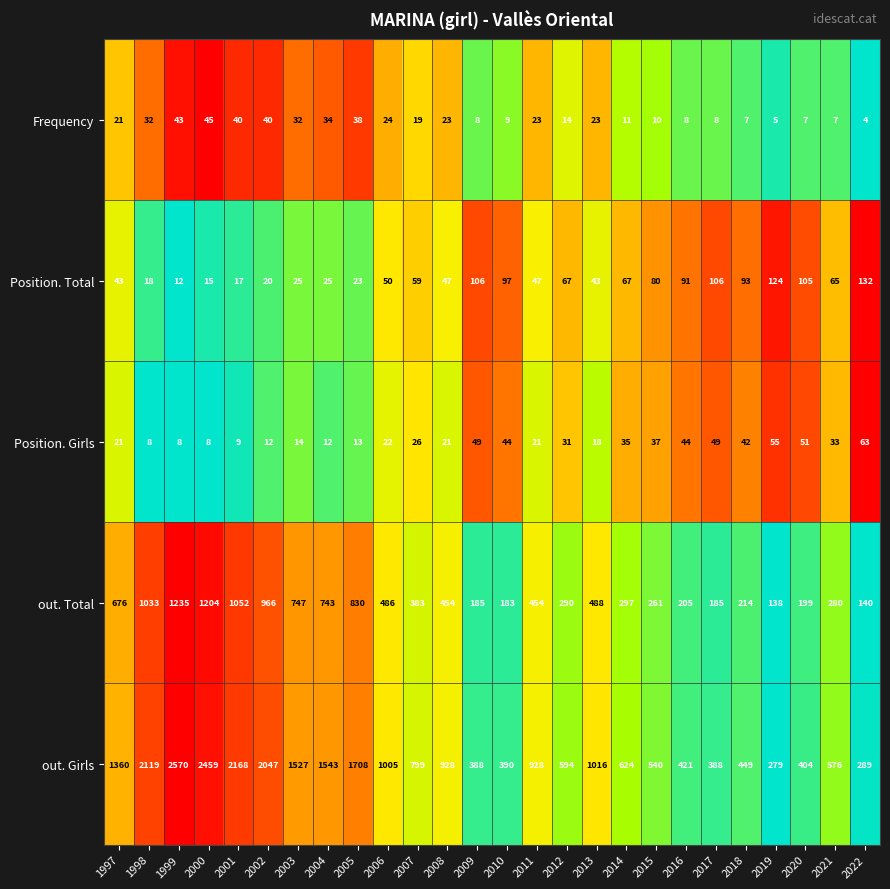

Is it true that out. Girls equals 1768 at 2013?

False